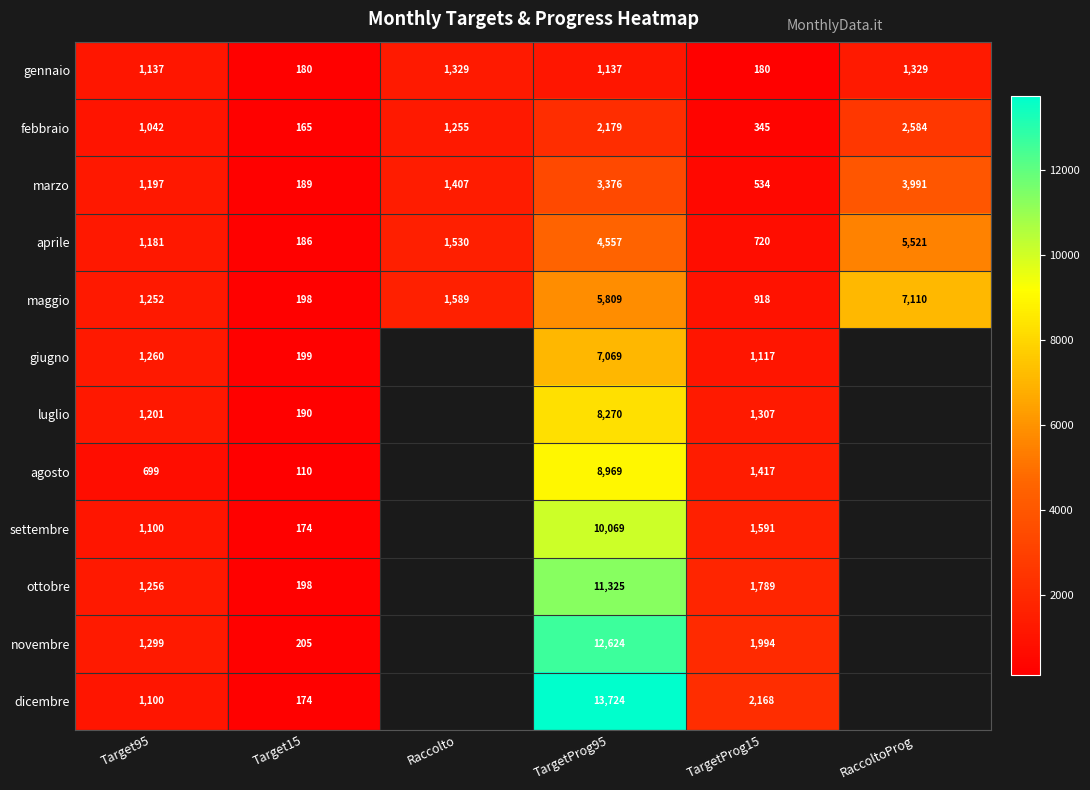

Which series changed the most between Target95 and TargetProg15?

dicembre